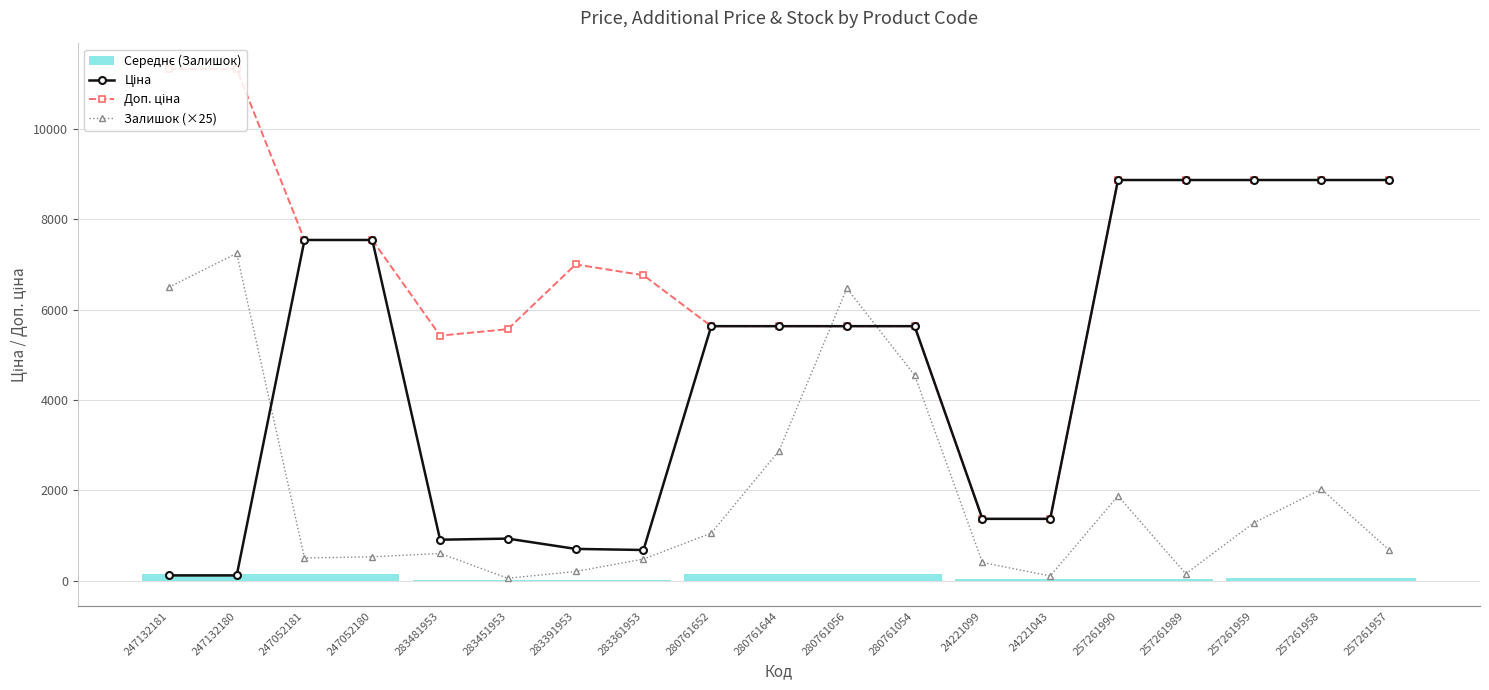

Between which two adjacent categories do Ціна and Залишок (×25) first intersect?

247132180 and 247052181